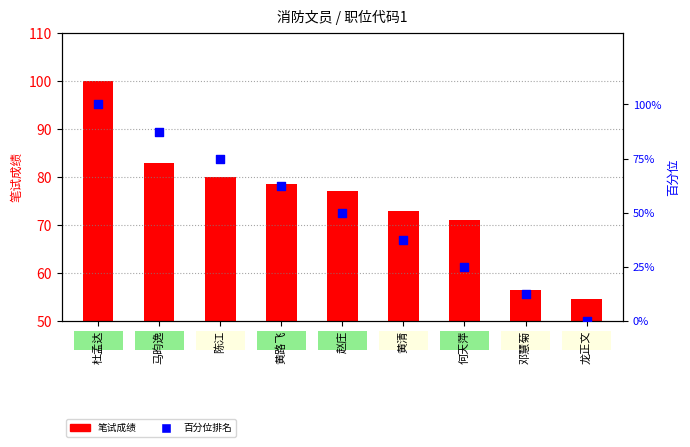

Which series has the widest spread of Y values?

百分位